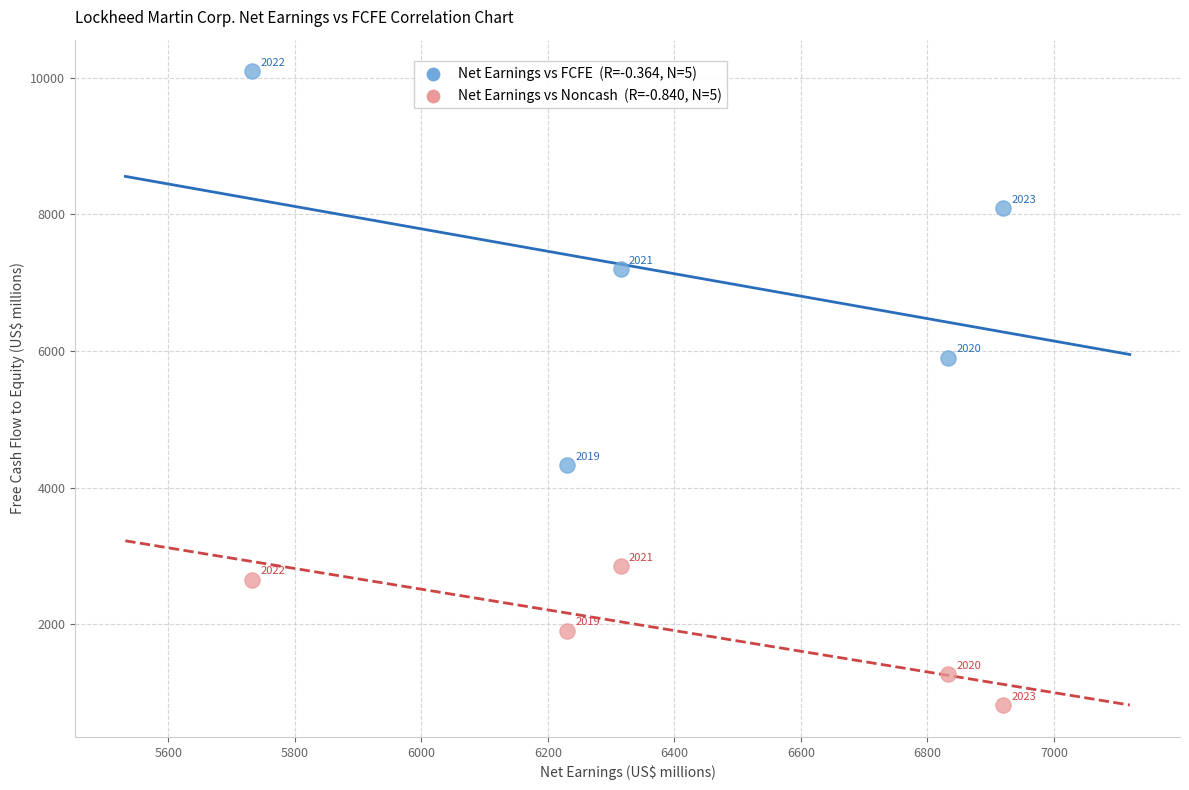

Across all series, what Y value is closest to 5454?

5898